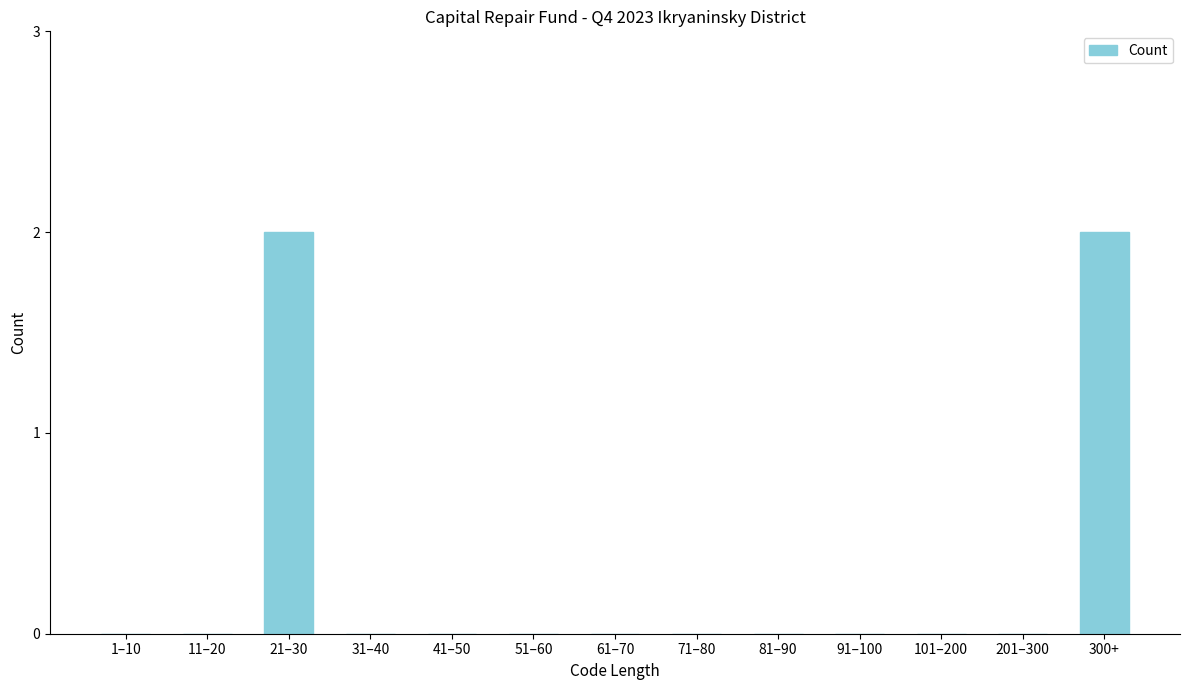

Reading left to right, list all the values displayed in this chart.

1–10=0	11–20=0	21–30=2	31–40=0	41–50=0	51–60=0	61–70=0	71–80=0	81–90=0	91–100=0	101–200=0	201–300=0	300+=2